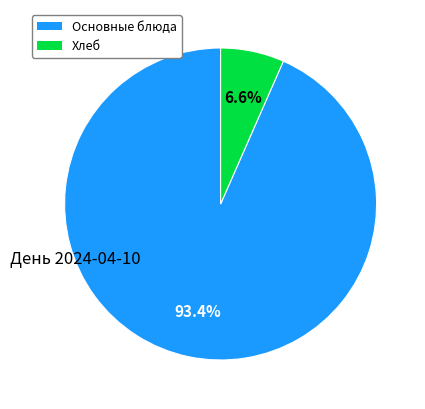

Does any single category account for the majority?

Yes